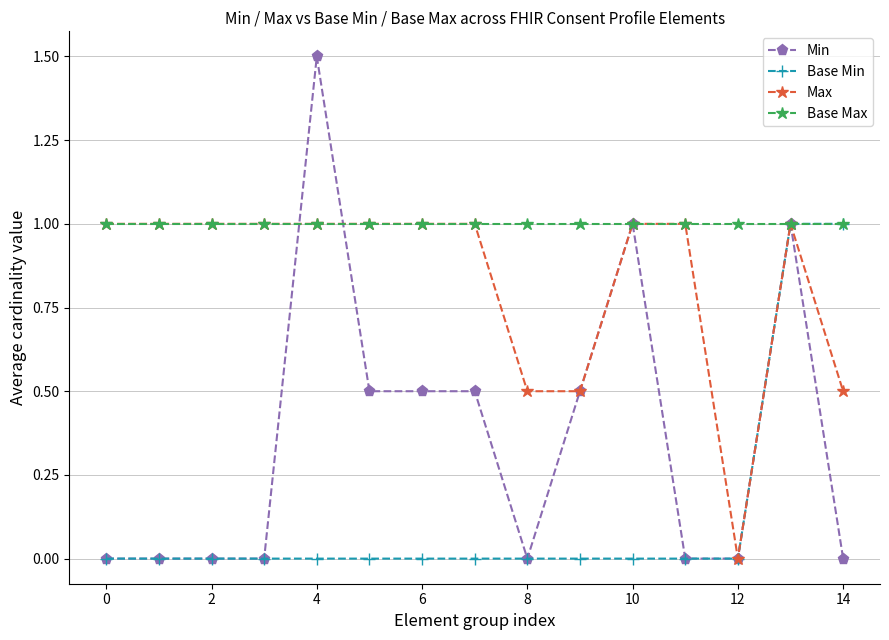

Which series has the widest spread of values?

Min